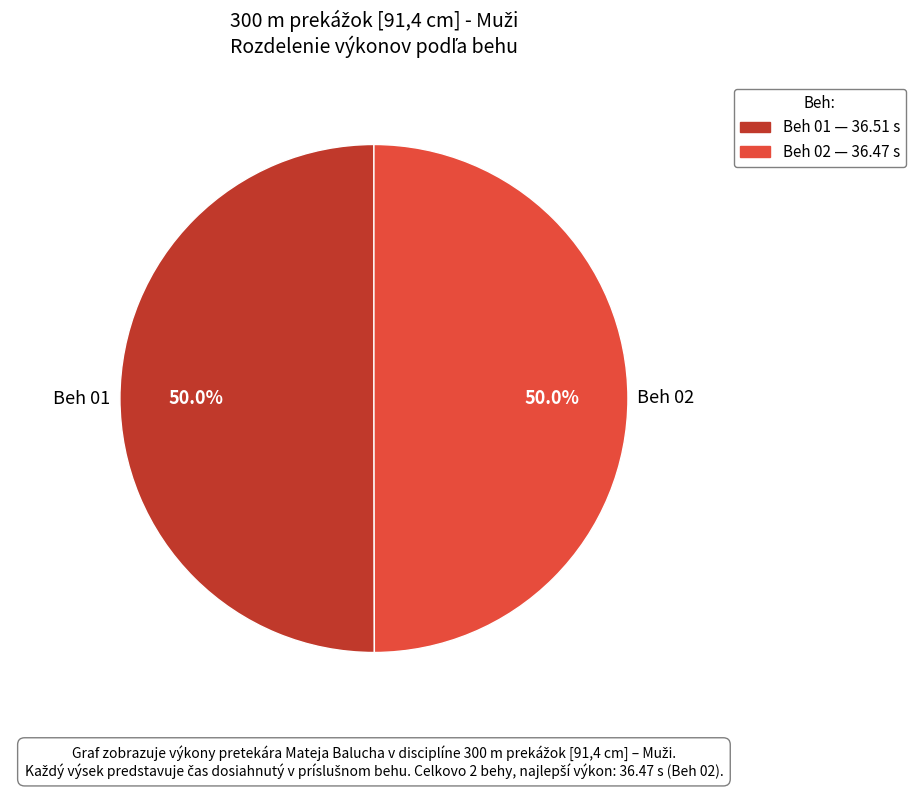

What is the total percentage of Beh 02 and Beh 01?

100.0%